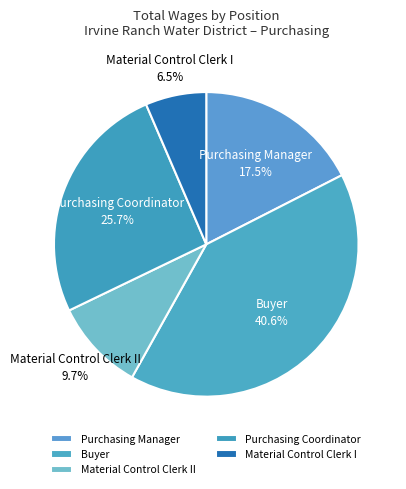

What portion of the pie excludes Buyer?

59.4%